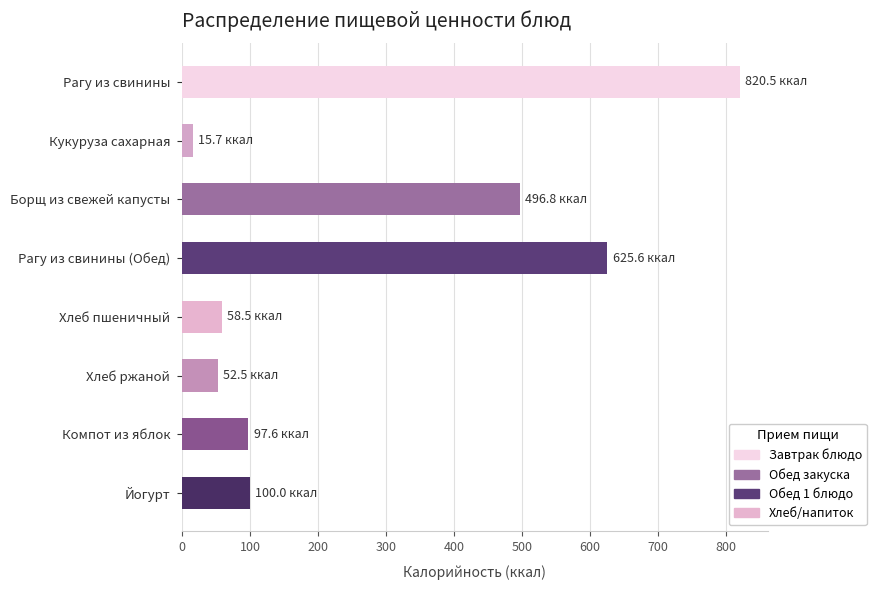

What is the sum of all values?

2267.1